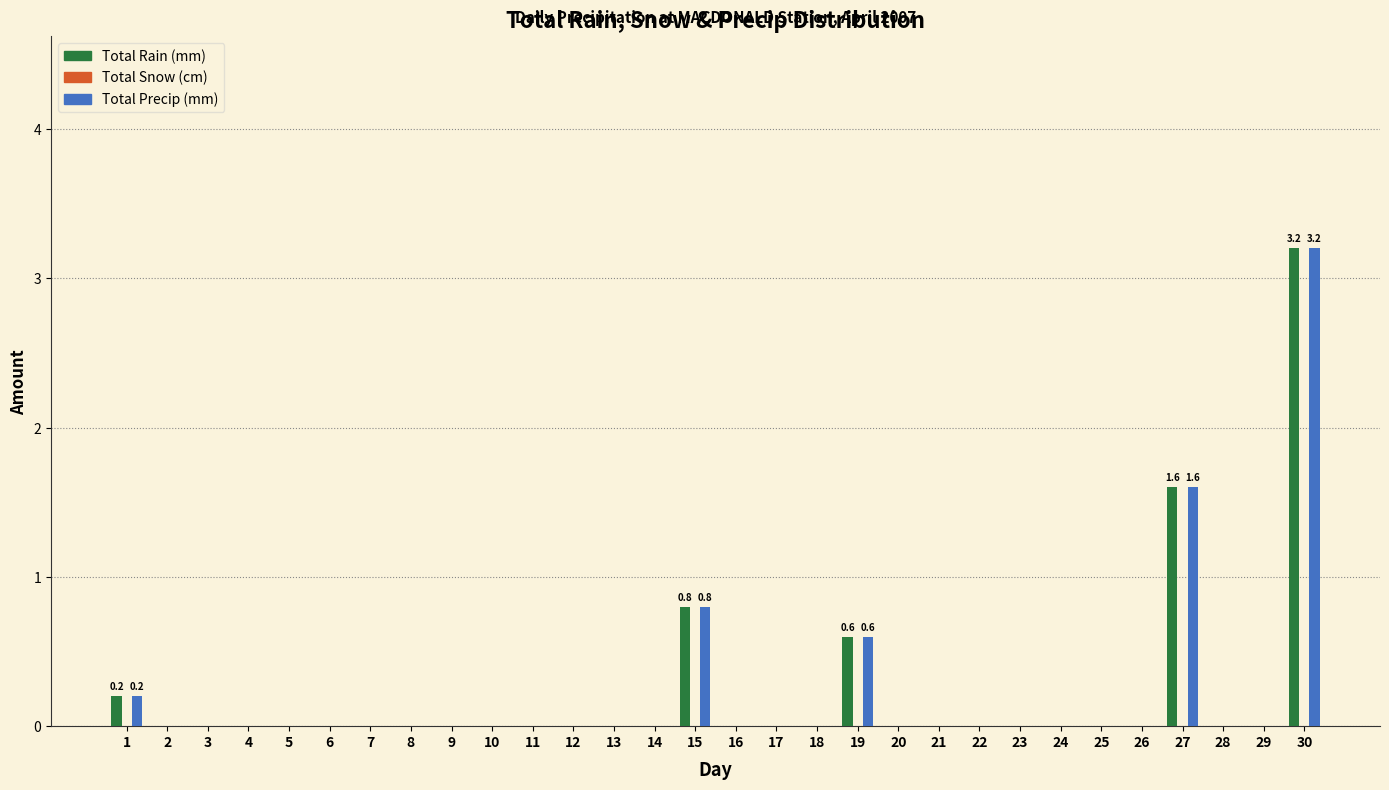

At which label is Total Rain (mm) closest to 1?

15